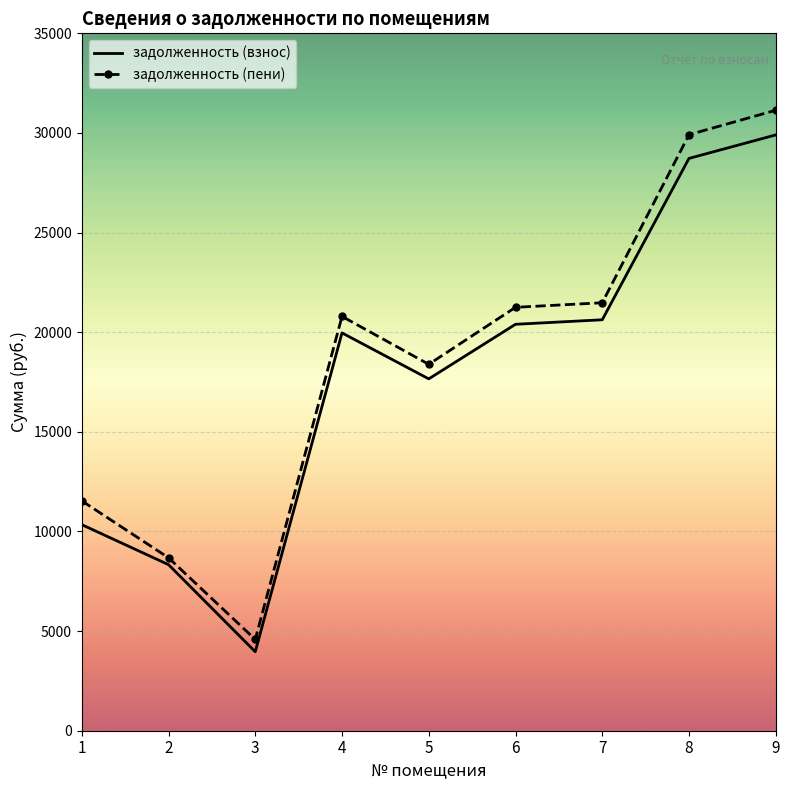

True or false: задолженность (пени) and задолженность (взнос) cross at least once.

False